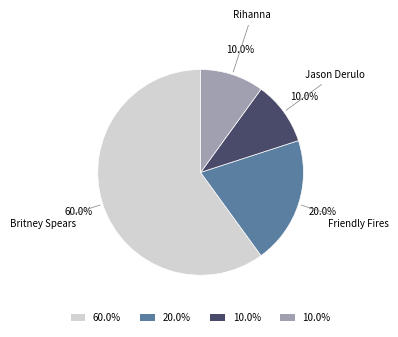

Which slice represents more than half of the pie?

Britney Spears